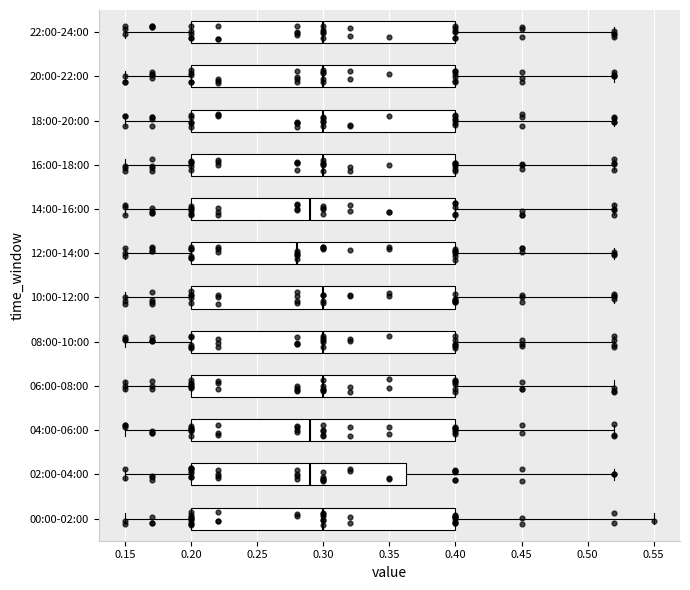

Which box's median line is the furthest to the left?

12:00-14:00